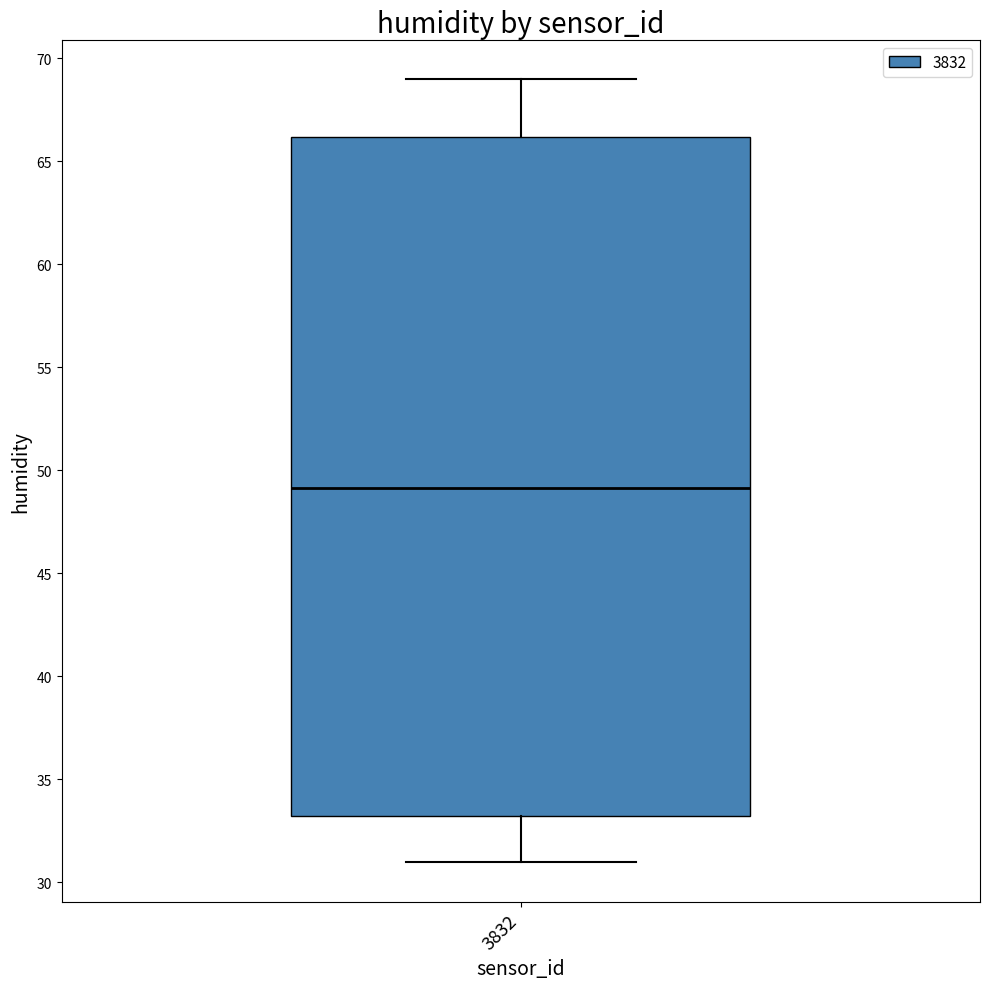

Where is the upper edge of the box at x = 3832 on the y-axis? The values are not printed on the chart, so give them approximately, as read against the axis.

66